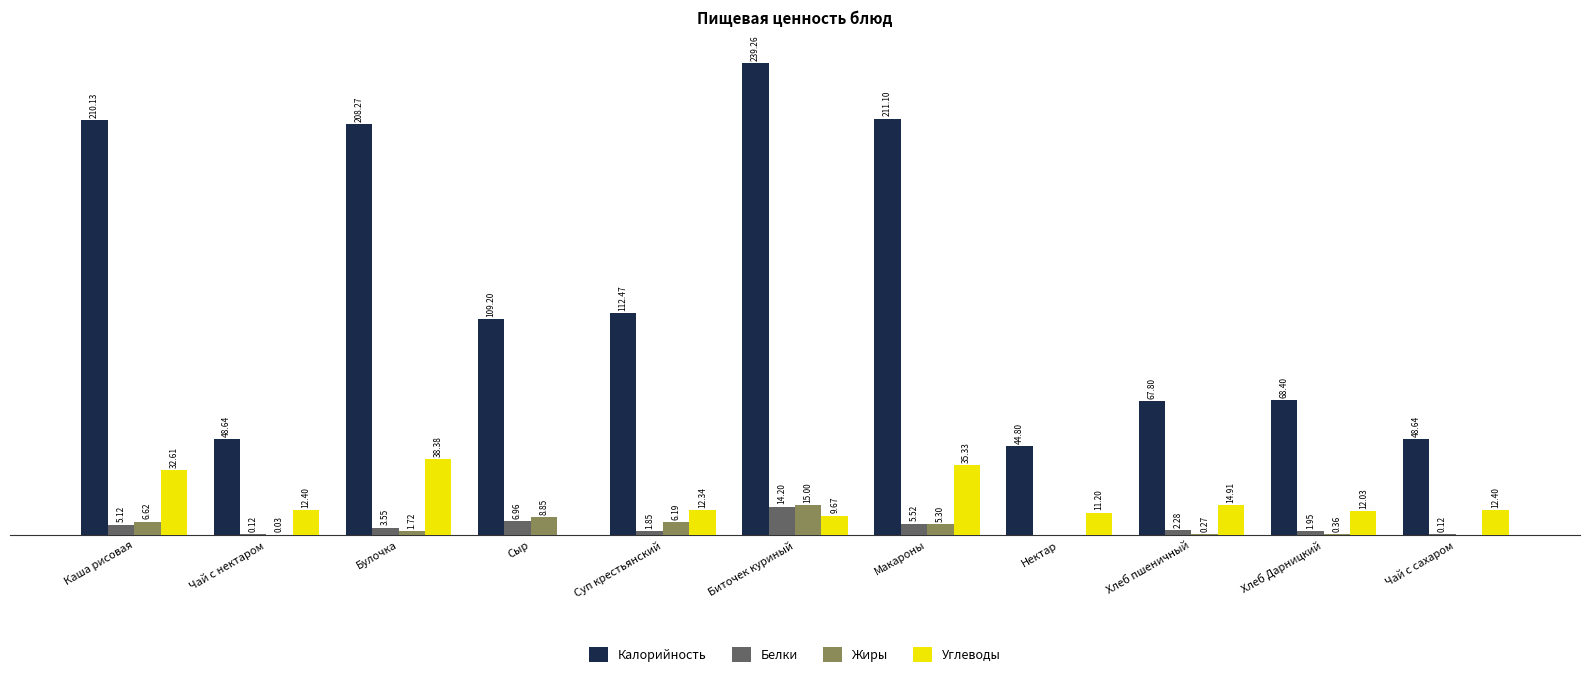

Where does the Белки series first go above 2?

Каша рисовая